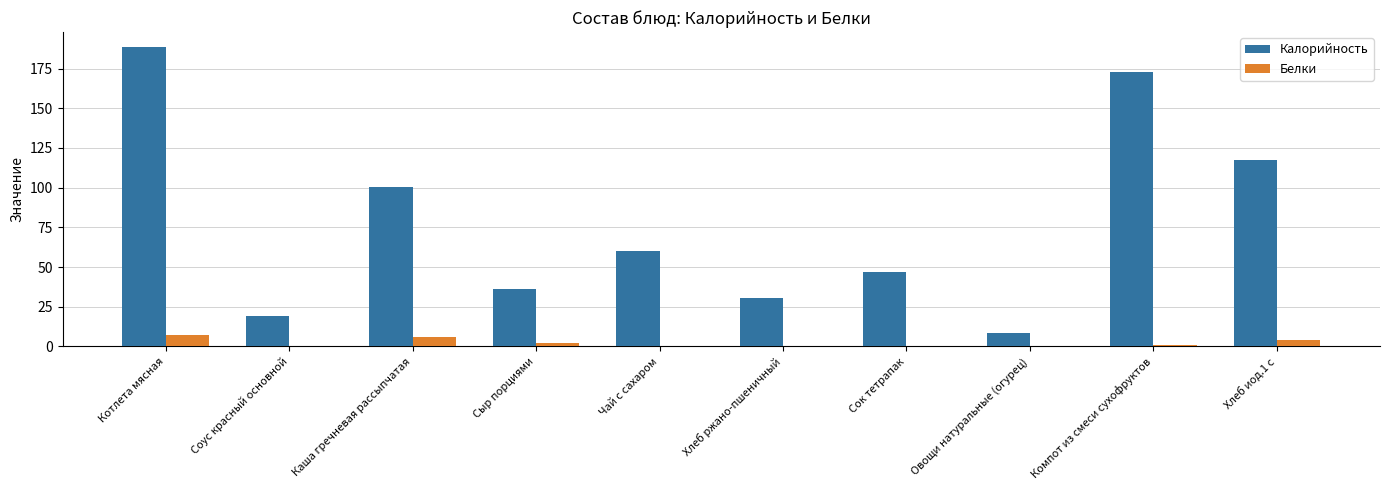

At which category does the chart reach its peak across all series?

Котлета мясная